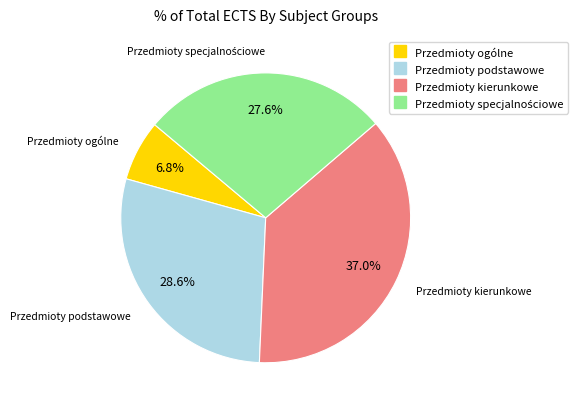

True or false: Przedmioty ogólne accounts for 1% of the total.

False